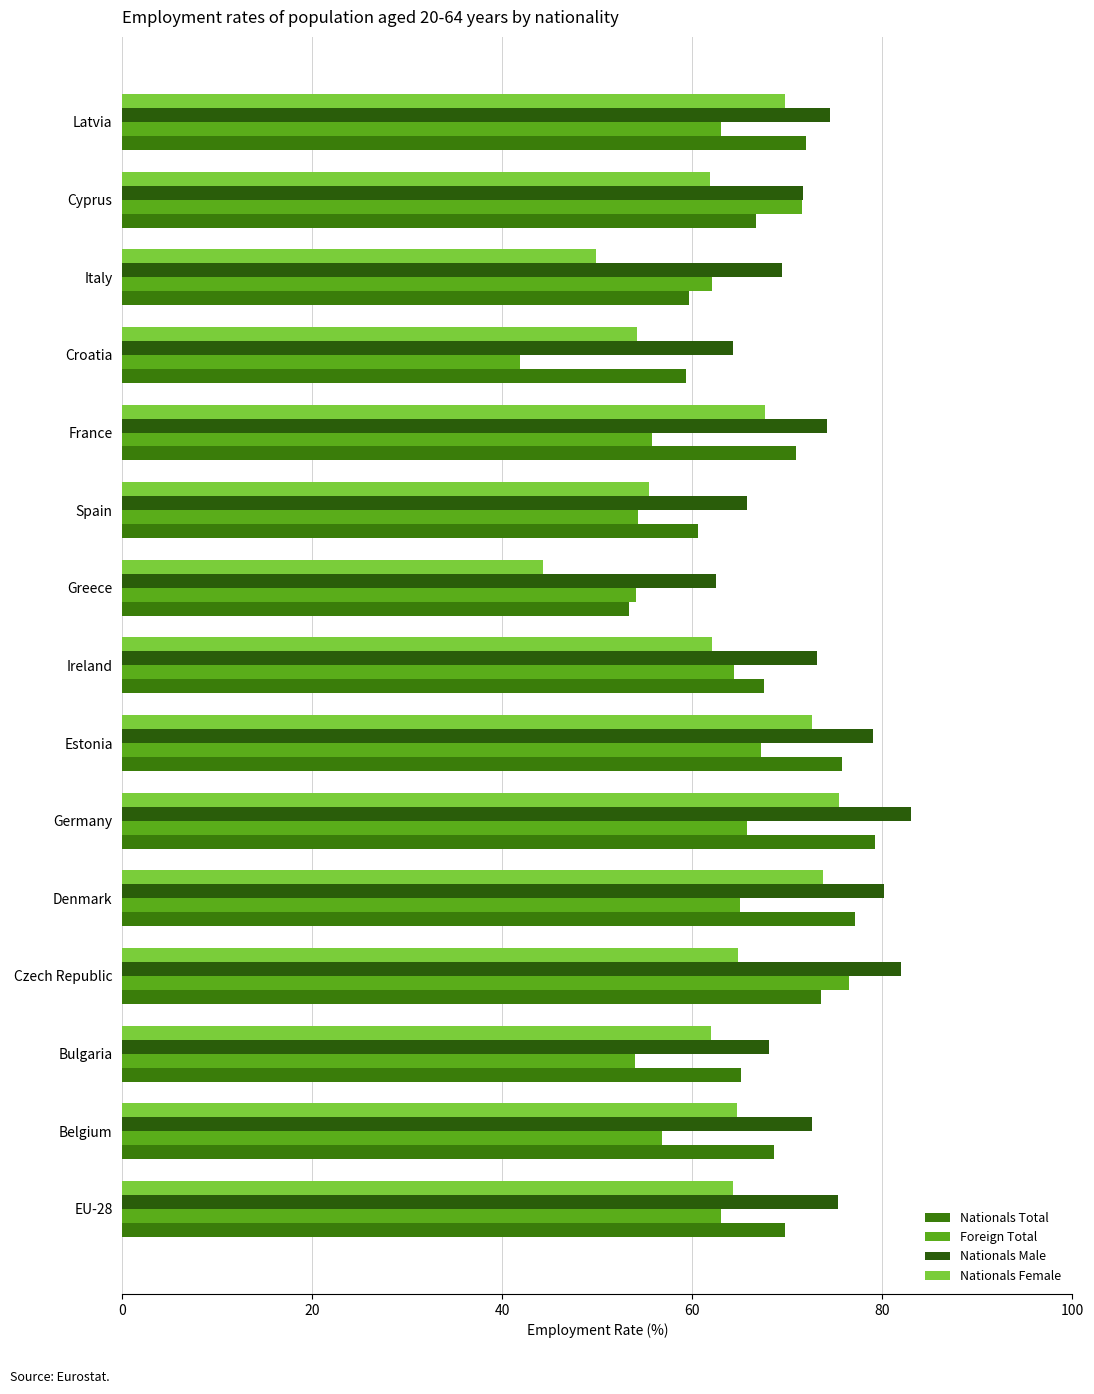

Which series has the largest range (max minus min)?

Foreign Total